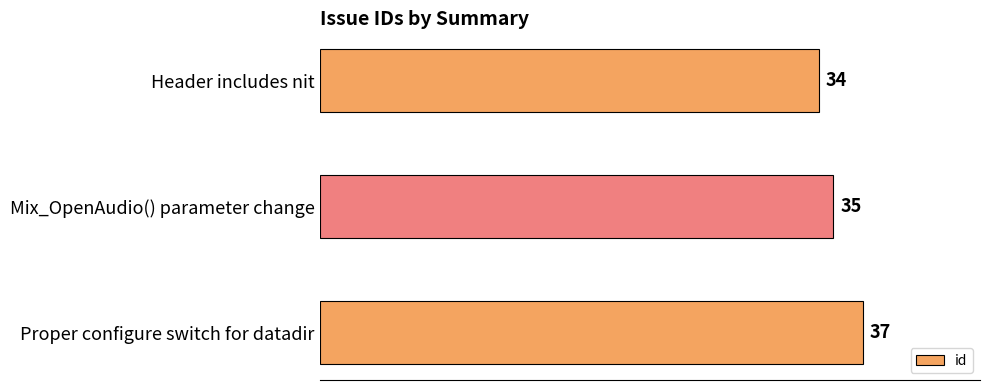

How many data points are less than 35?

1